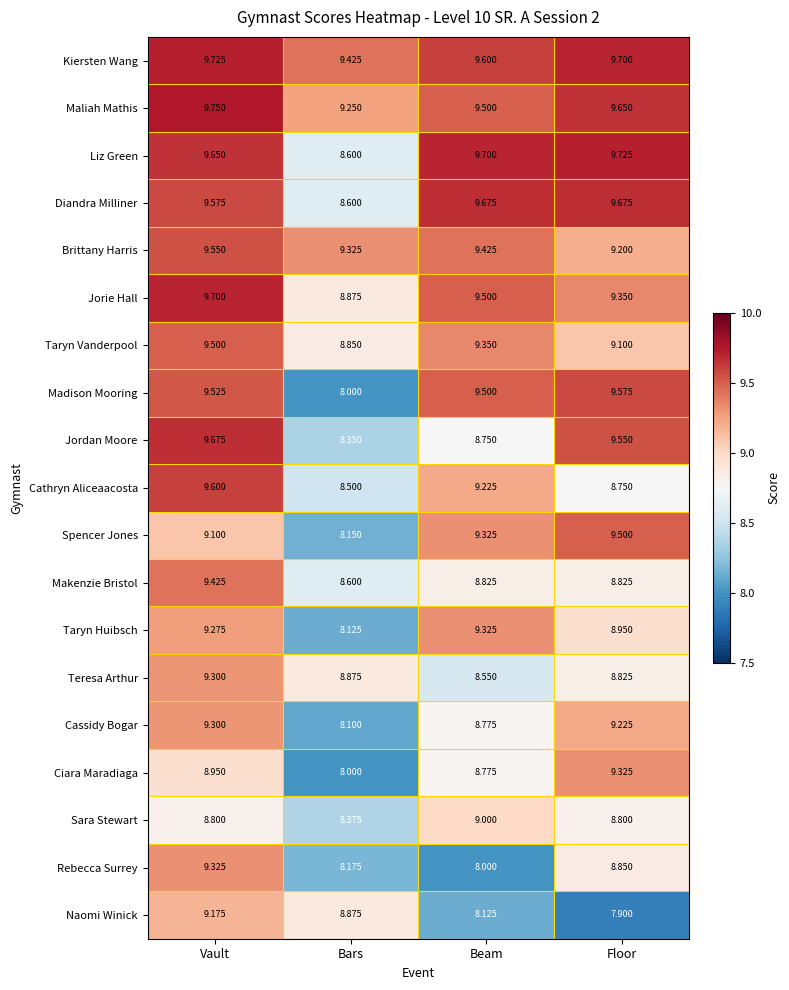

What is the difference between the highest and lowest values at Beam?

1.7